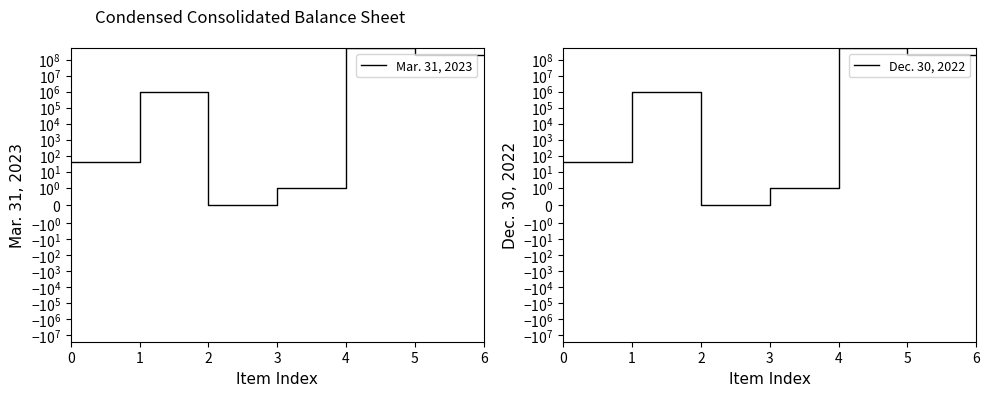

What is the sum of the Mar. 31, 2023 values at 6 and 2?

189360959